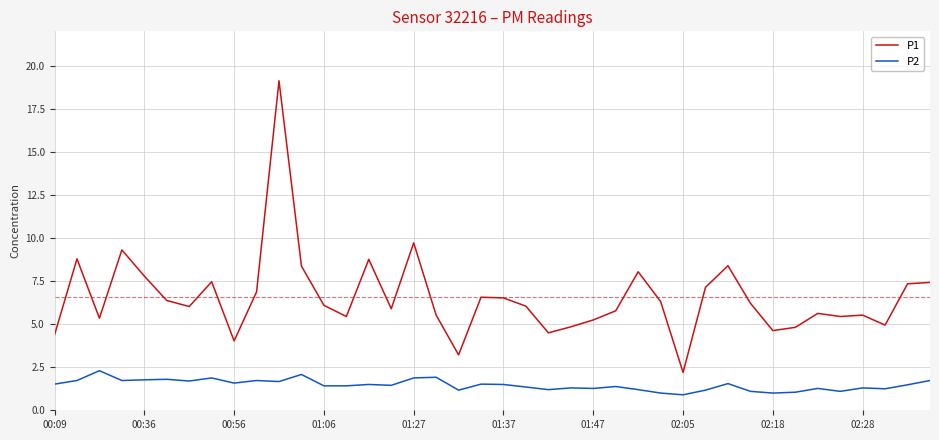

Which series has the widest spread of values?

P1